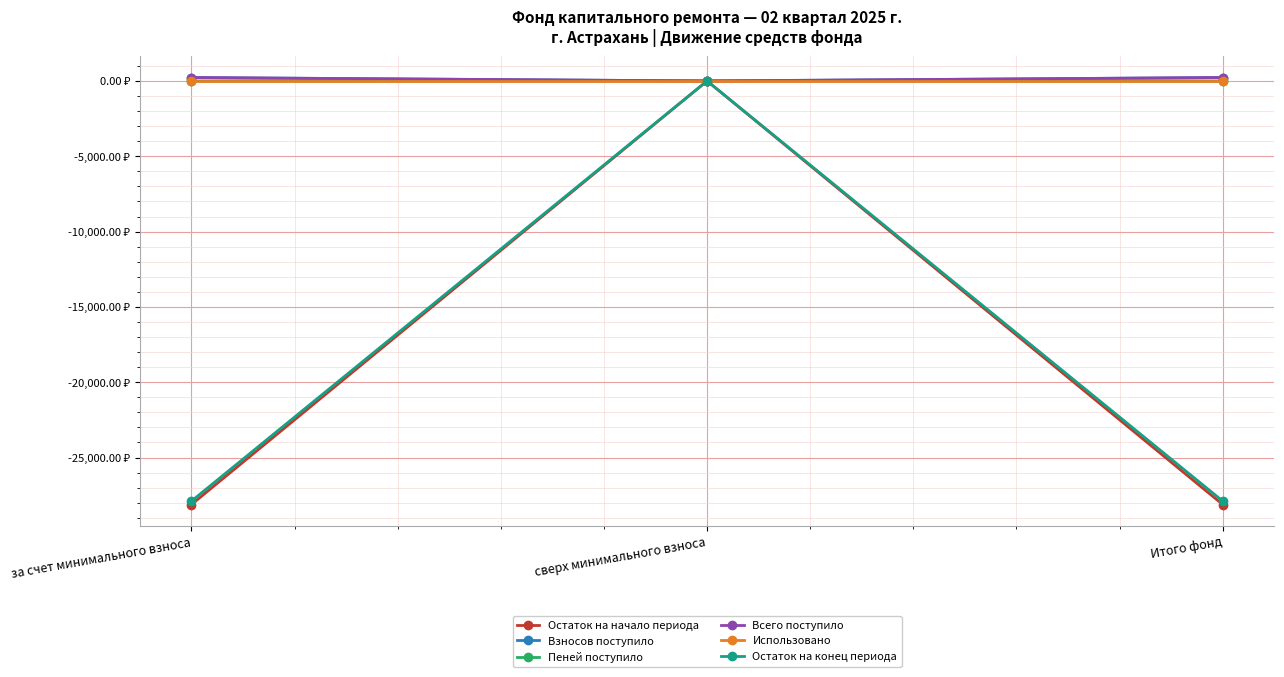

Rank the series by their maximum value, from highest to lowest.

Всего поступило, Взносов поступило, Пеней поступило, Остаток на начало периода, Использовано, Остаток на конец периода